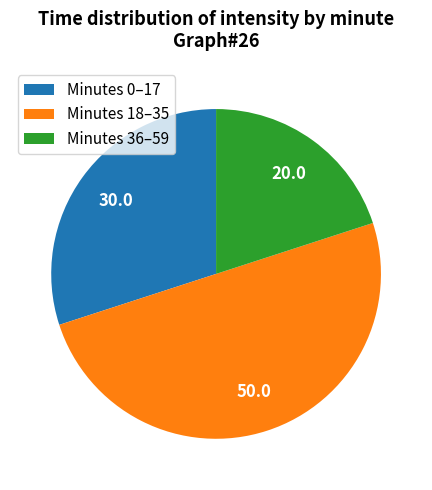

Between Minutes 36–59 and Minutes 0–17, which is larger?

Minutes 0–17